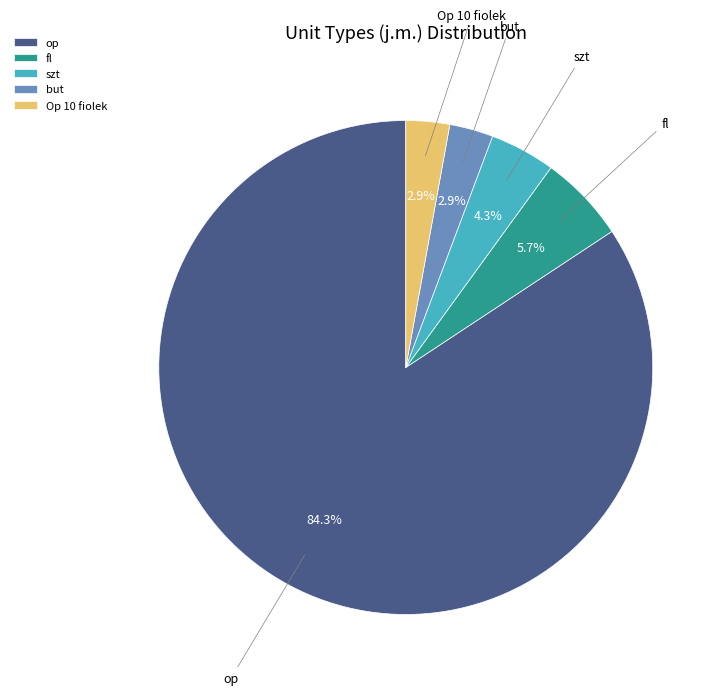

Is there any slice that represents more than half of the pie?

Yes